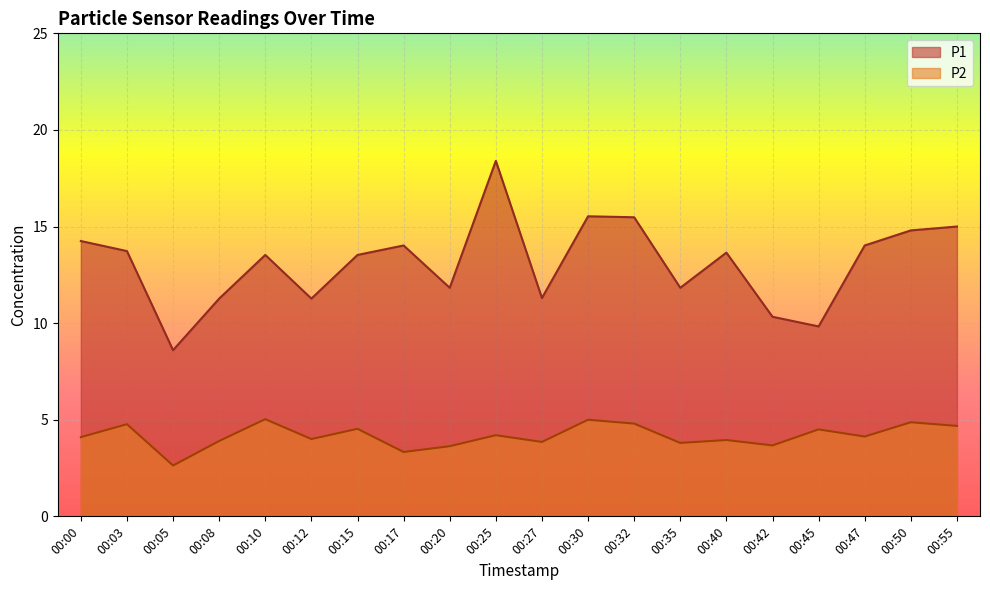

What is the approximate value of P1 at 00:12?

11.3